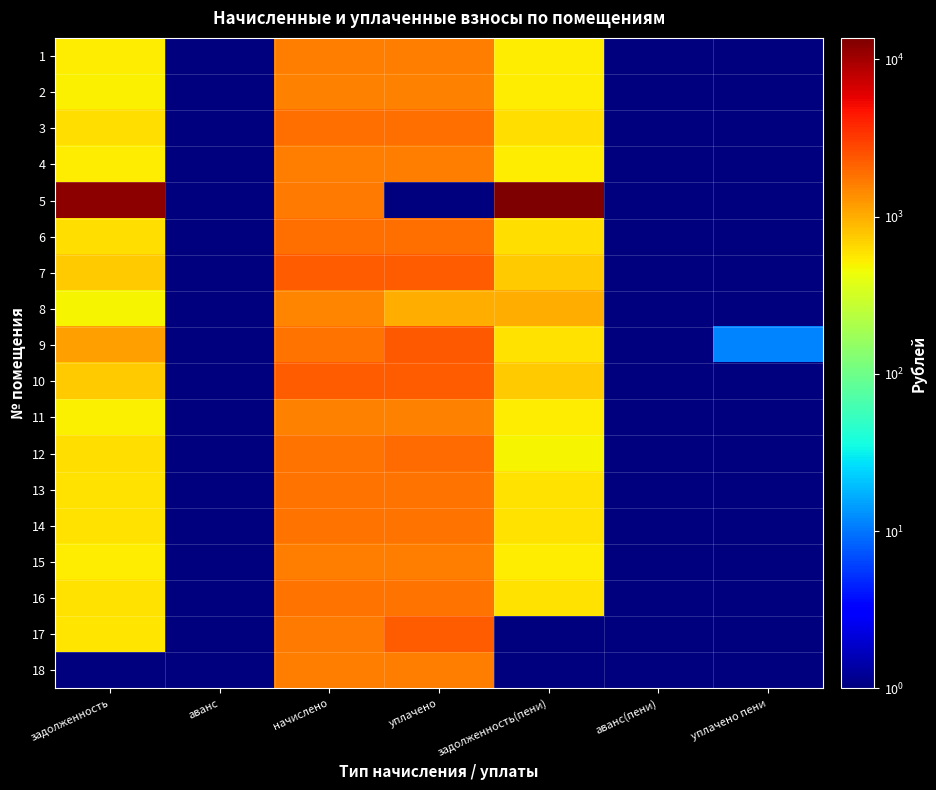

Reading right to left, list all the values displayed in this chart.

1: уплачено пени=1.0	аванс(пени)=1.0	задолженность(пени)=529.1	уплачено=1586.5	начислено=1587.4	аванс=1.0	задолженность=528.2
2: уплачено пени=1.0	аванс(пени)=1.0	задолженность(пени)=523.5	уплачено=1555.2	начислено=1576.4	аванс=1.0	задолженность=502.4
3: уплачено пени=1.0	аванс(пени)=1.0	задолженность(пени)=617.1	уплачено=1847.5	начислено=1851.3	аванс=1.0	задолженность=613.3
4: уплачено пени=1.0	аванс(пени)=1.0	задолженность(пени)=529.1	уплачено=1587.4	начислено=1587.4	аванс=1.0	задолженность=529.1
5: уплачено пени=1.0	аванс(пени)=1.0	задолженность(пени)=13661.2	уплачено=1.0	начислено=1657.0	аванс=1.0	задолженность=12004.1
6: уплачено пени=1.0	аванс(пени)=1.0	задолженность(пени)=616.9	уплачено=1851.3	начислено=1851.3	аванс=1.0	задолженность=616.9
7: уплачено пени=1.0	аванс(пени)=1.0	задолженность(пени)=744.7	уплачено=2231.5	начислено=2239.9	аванс=1.0	задолженность=736.3
8: уплачено пени=1.0	аванс(пени)=1.0	задолженность(пени)=984.9	уплачено=984.9	начислено=1477.4	аванс=1.0	задолженность=492.5
9: уплачено пени=11.4	аванс(пени)=1.0	задолженность(пени)=580.0	уплачено=2344.4	начислено=1767.0	аванс=1.0	задолженность=1157.5
10: уплачено пени=1.0	аванс(пени)=1.0	задолженность(пени)=736.9	уплачено=2222.5	начислено=2225.2	аванс=1.0	задолженность=734.2
11: уплачено пени=1.0	аванс(пени)=1.0	задолженность(пени)=517.8	уплачено=1562.1	начислено=1569.1	аванс=1.0	задолженность=510.9
12: уплачено пени=1.0	аванс(пени)=1.0	задолженность(пени)=495.8	уплачено=1923.8	начислено=1814.7	аванс=1.0	задолженность=604.9
13: уплачено пени=1.0	аванс(пени)=1.0	задолженность(пени)=599.6	уплачено=1798.2	начислено=1800.0	аванс=1.0	задолженность=597.8
14: уплачено пени=1.0	аванс(пени)=1.0	задолженность(пени)=593.9	уплачено=1781.7	начислено=1781.7	аванс=1.0	задолженность=593.9
15: уплачено пени=1.0	аванс(пени)=1.0	задолженность(пени)=526.7	уплачено=1581.4	начислено=1587.4	аванс=1.0	задолженность=520.8
16: уплачено пени=1.0	аванс(пени)=1.0	задолженность(пени)=589.1	уплачено=1801.1	начислено=1792.7	аванс=1.0	задолженность=597.6
17: уплачено пени=1.0	аванс(пени)=1.0	задолженность(пени)=1.0	уплачено=2233.8	начислено=1675.3	аванс=1.0	задолженность=558.5
18: уплачено пени=1.0	аванс(пени)=1.0	задолженность(пени)=1.0	уплачено=1587.4	начислено=1587.4	аванс=1.0	задолженность=1.0